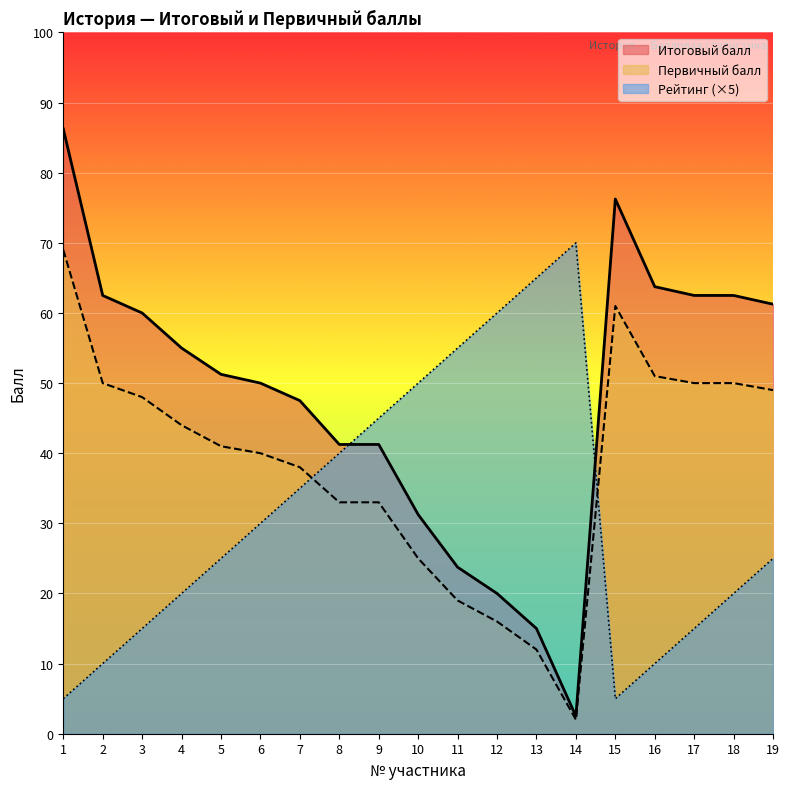

What is the maximum value for Первичный балл?

69.0